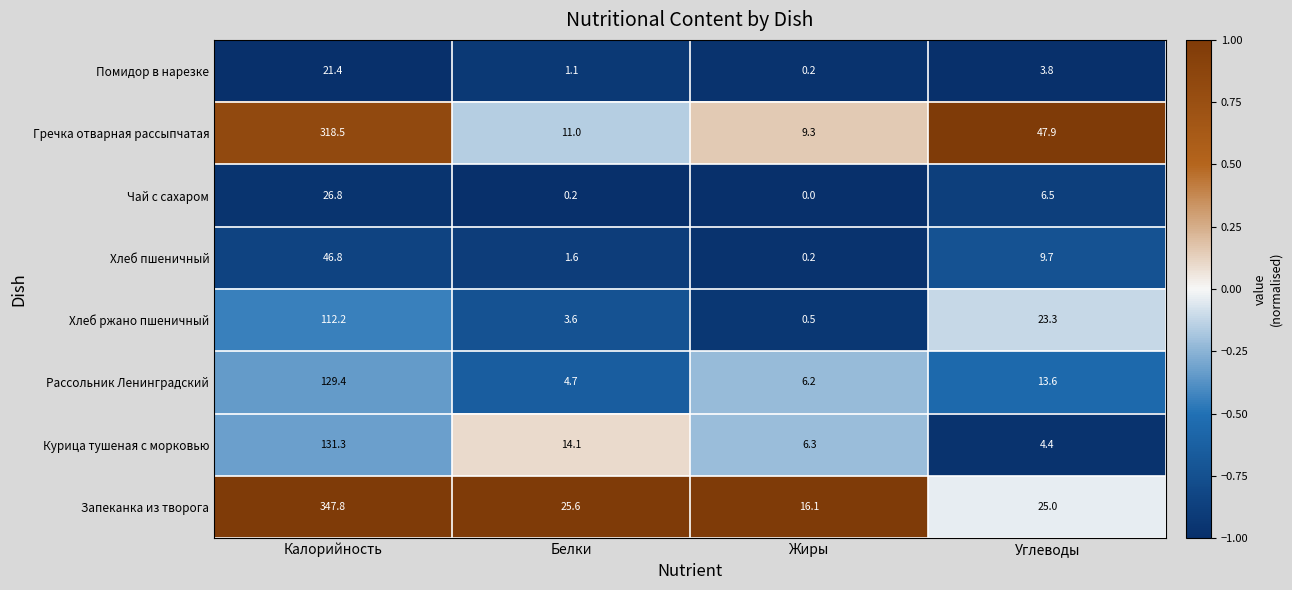

The value of Чай с сахаром at Углеводы is 10.5. True or false?

False